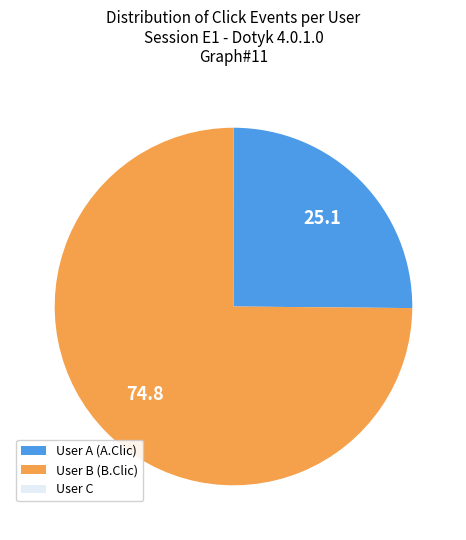

Which slice is the largest?

User B (B.Clic)